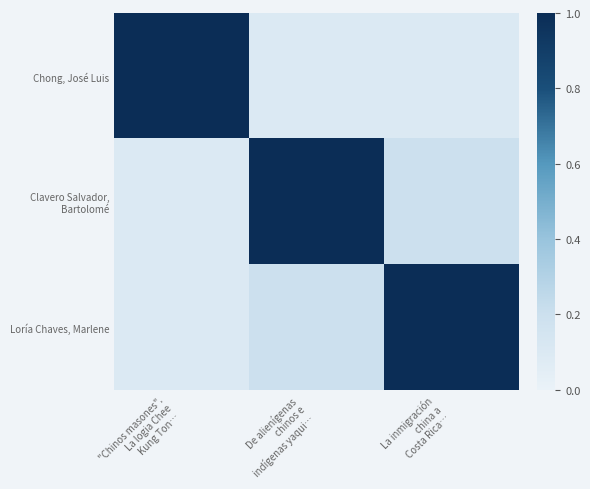

How many series are shown in this chart?

3